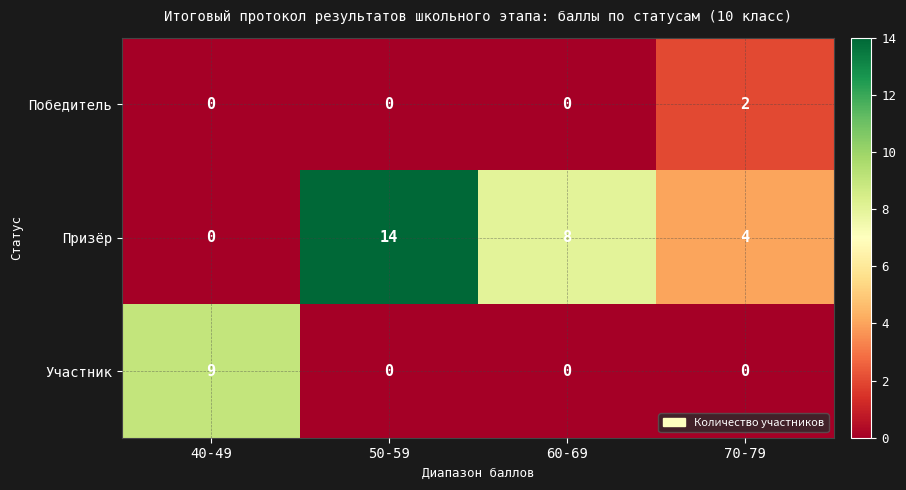

The value of Победитель at 70-79 is 2. True or false?

True